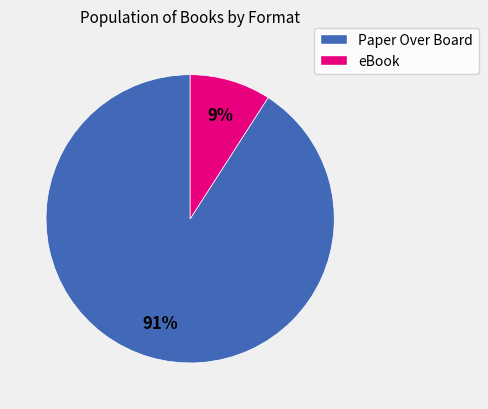

What percentage is the Paper Over Board slice, to the nearest percent?

91%